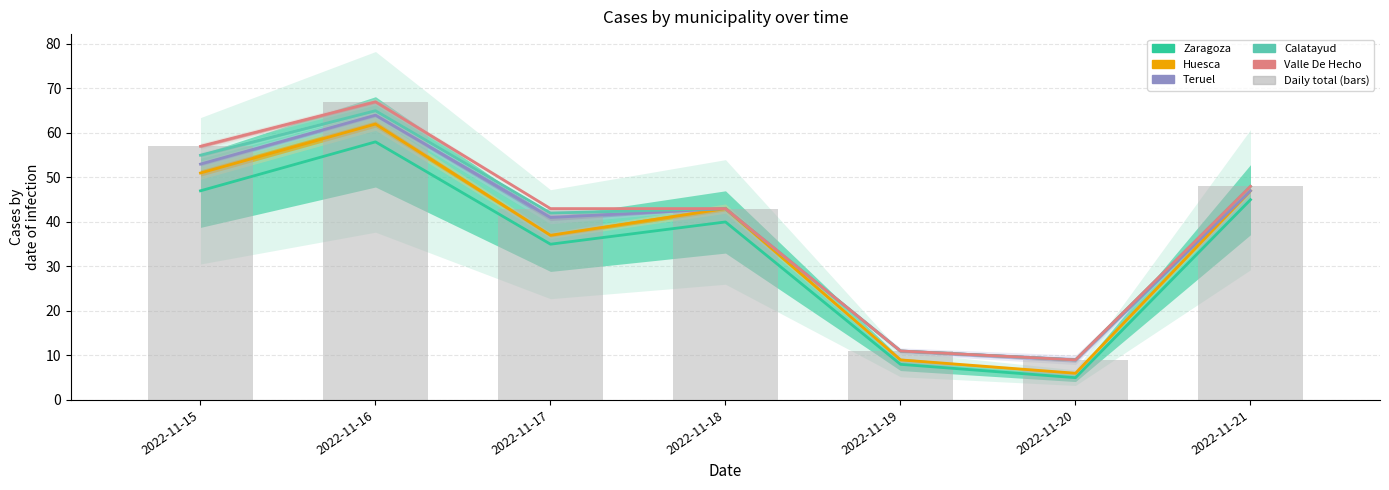

What value does the Calatayud series have at 2022-11-18?

43